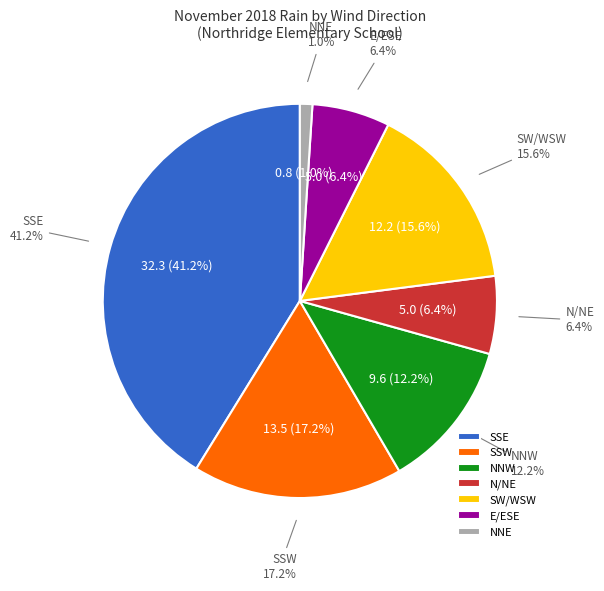

How many slices are in this pie chart?

7